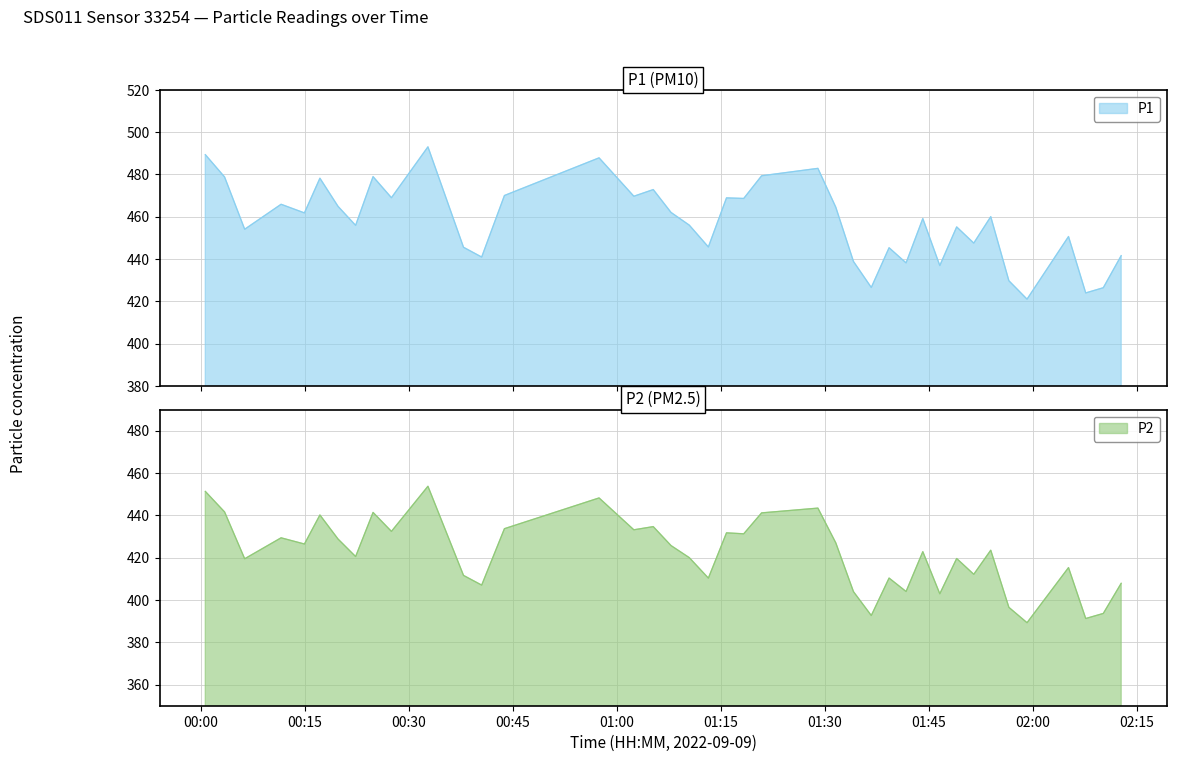

How many series are shown in this chart?

2